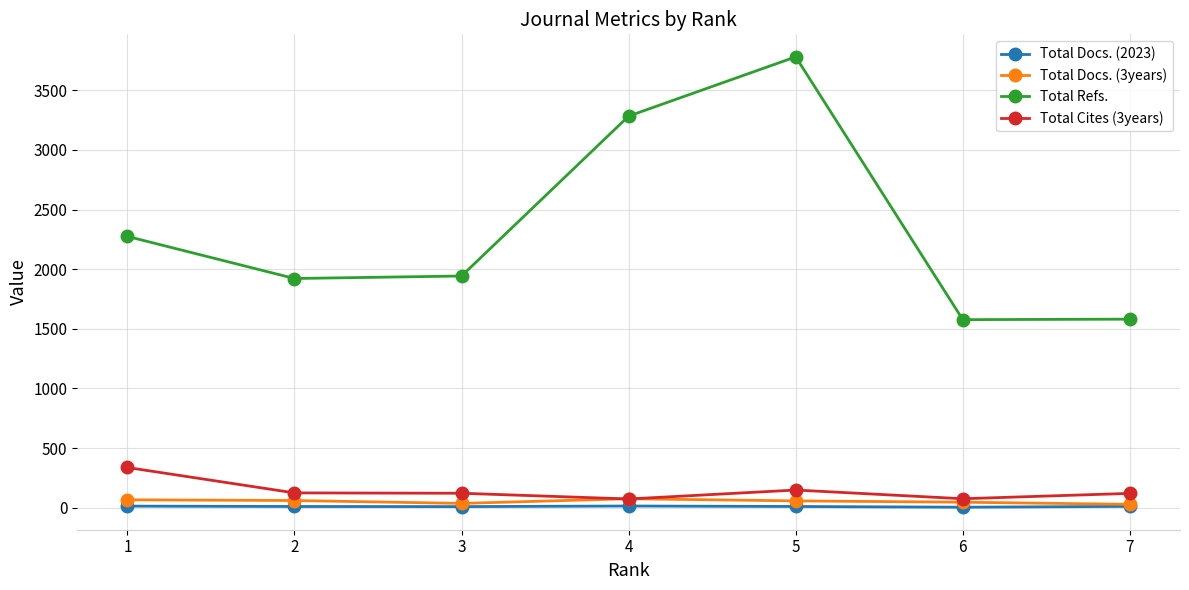

Read the Total Cites (3years) value at 6, to the nearest 50.

100